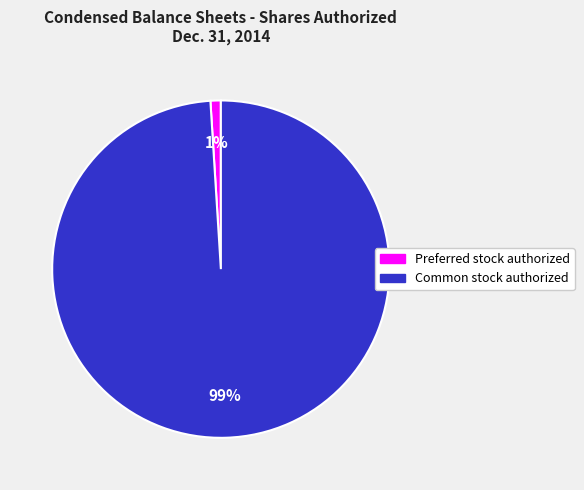

How many segments does this pie chart have?

2